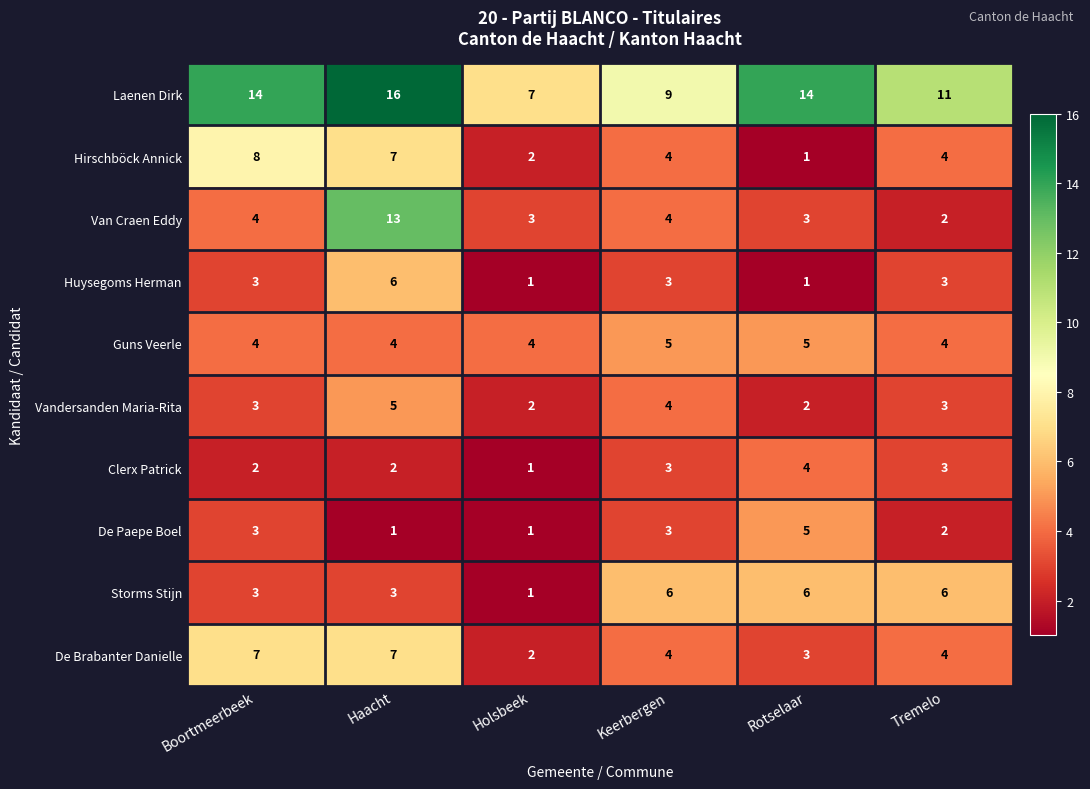

The Guns Veerle series shows 4 at Holsbeek. True or false?

True